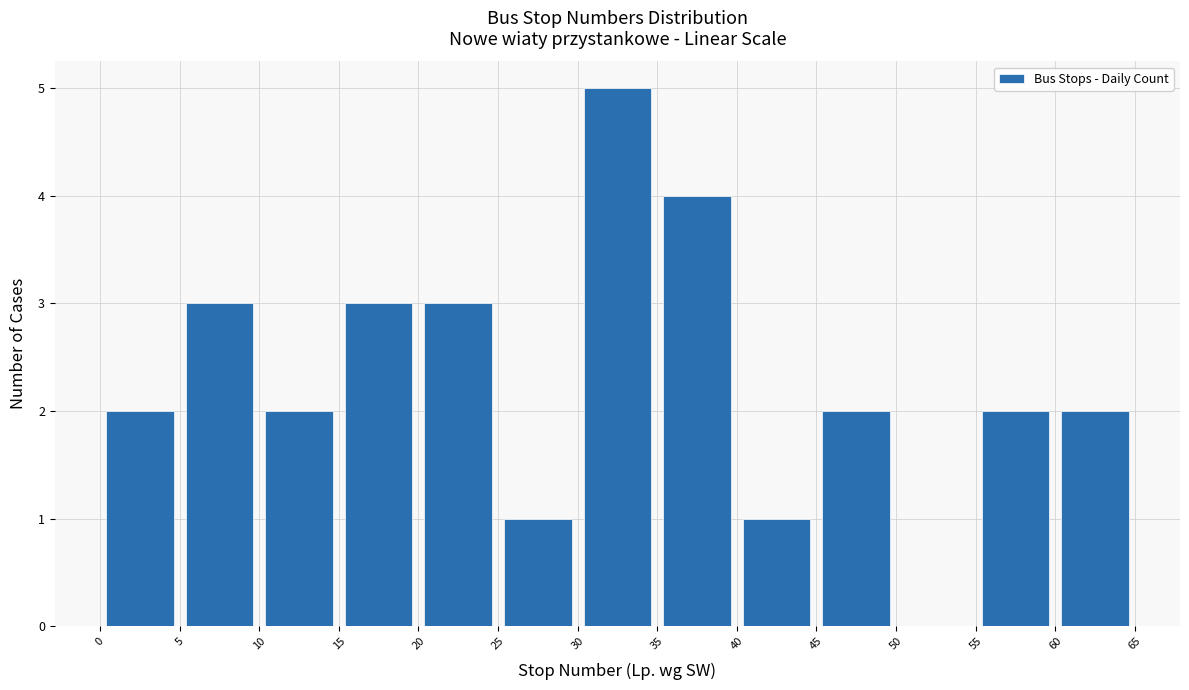

Over which range of the x-axis is the bar tallest?

30 to 35